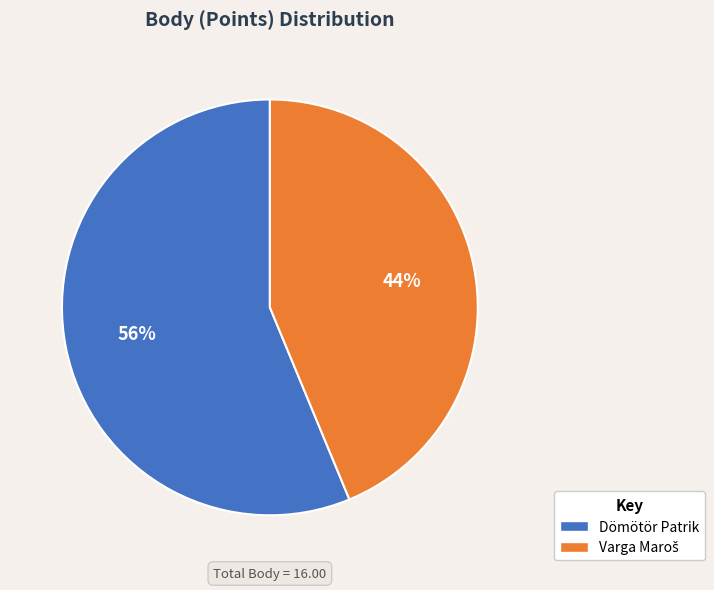

To the nearest percent, what is the average slice percentage?

50%